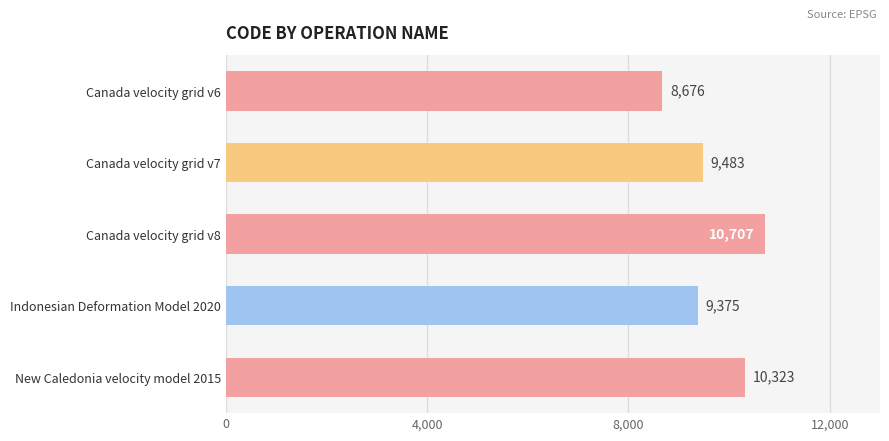

Which label corresponds to the smallest value in the chart?

Canada velocity grid v6